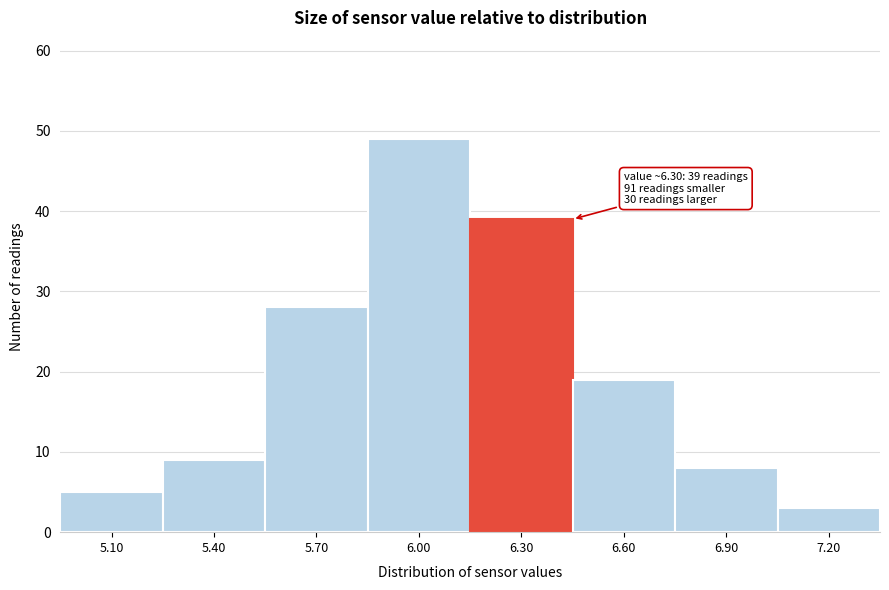

Over which range of the x-axis is the bar tallest?

5.85 to 6.15